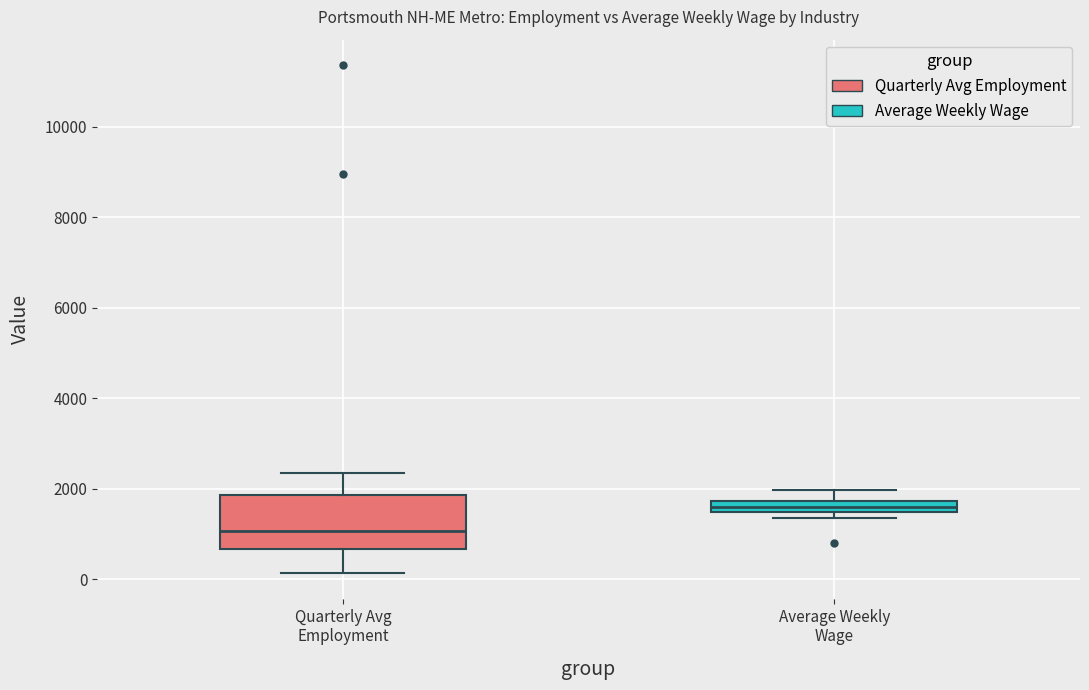

Which box has the lowest median line?

Quarterly Avg Employment